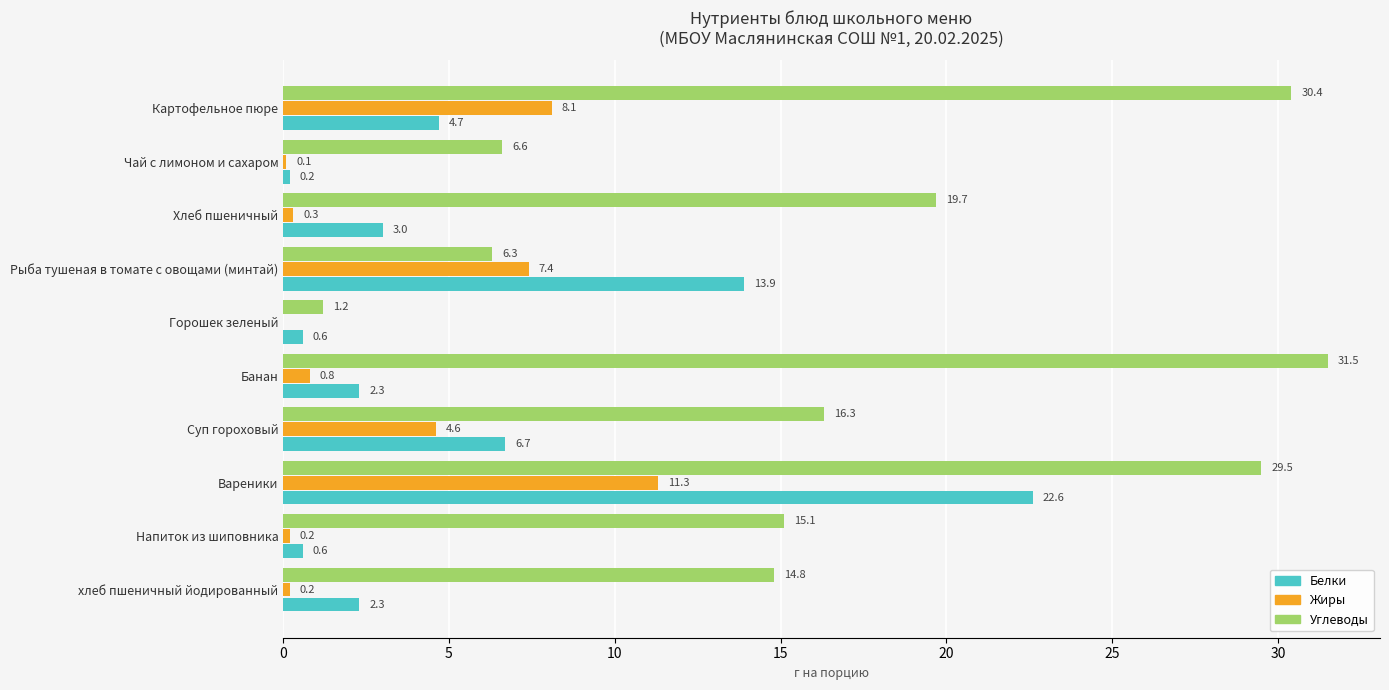

Is it true that Углеводы equals 6.3 at Рыба тушеная в томате с овощами (минтай)?

True